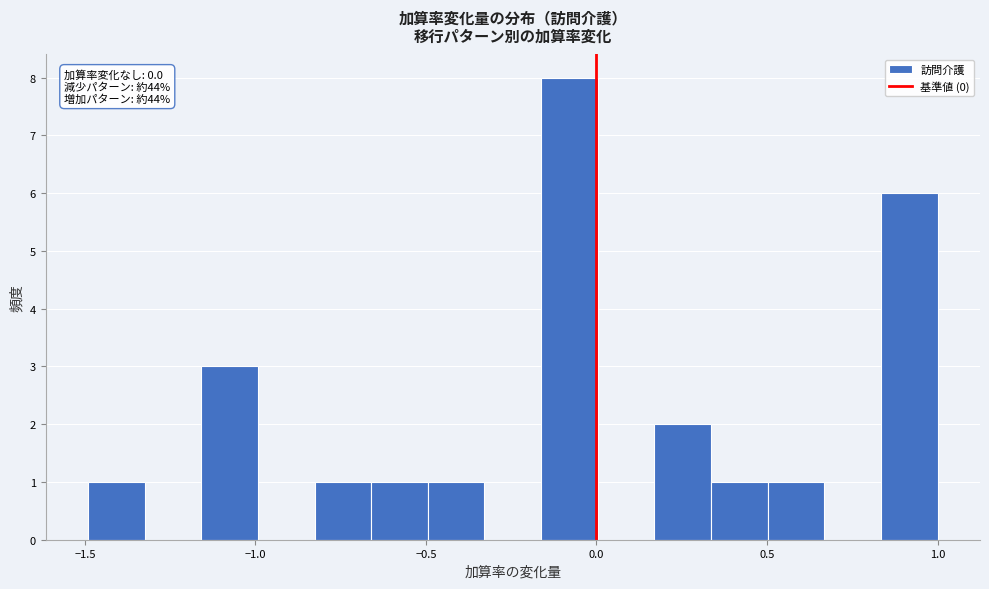

Around what value on the x-axis is the tallest bar? Give the approximate position of its centre, as read against the axis.

-0.10